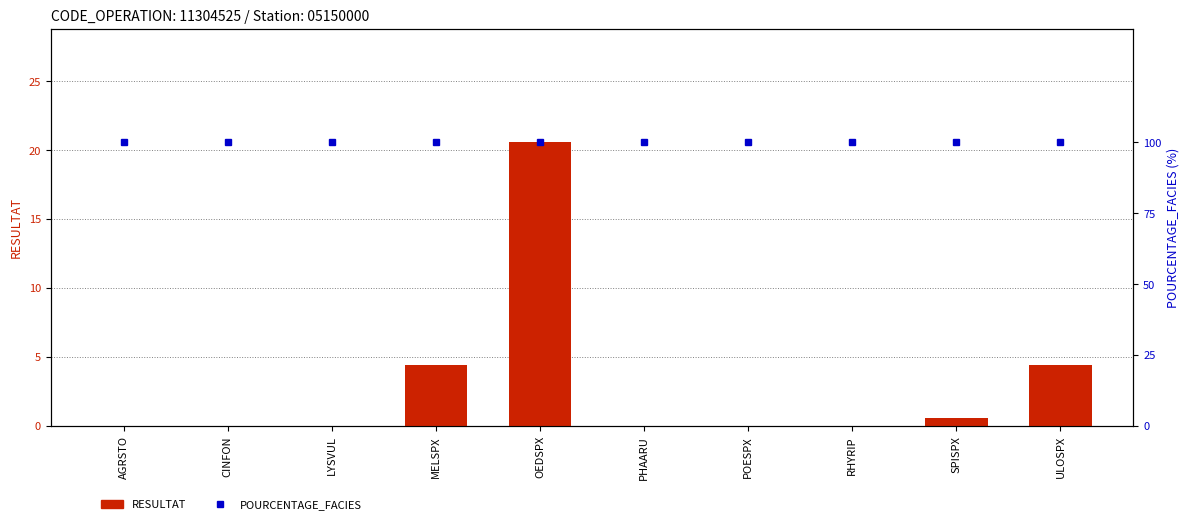

Reading left to right, list all the values displayed in this chart.

RESULTAT: AGRSTO=0.0	CINFON=0.0	LYSVUL=0.0	MELSPX=4.4	OEDSPX=20.6	PHAARU=0.0	POESPX=0.0	RHYRIP=0.0	SPISPX=0.6	ULOSPX=4.4
POURCENTAGE_FACIES: AGRSTO=100.0	CINFON=100.0	LYSVUL=100.0	MELSPX=100.0	OEDSPX=100.0	PHAARU=100.0	POESPX=100.0	RHYRIP=100.0	SPISPX=100.0	ULOSPX=100.0